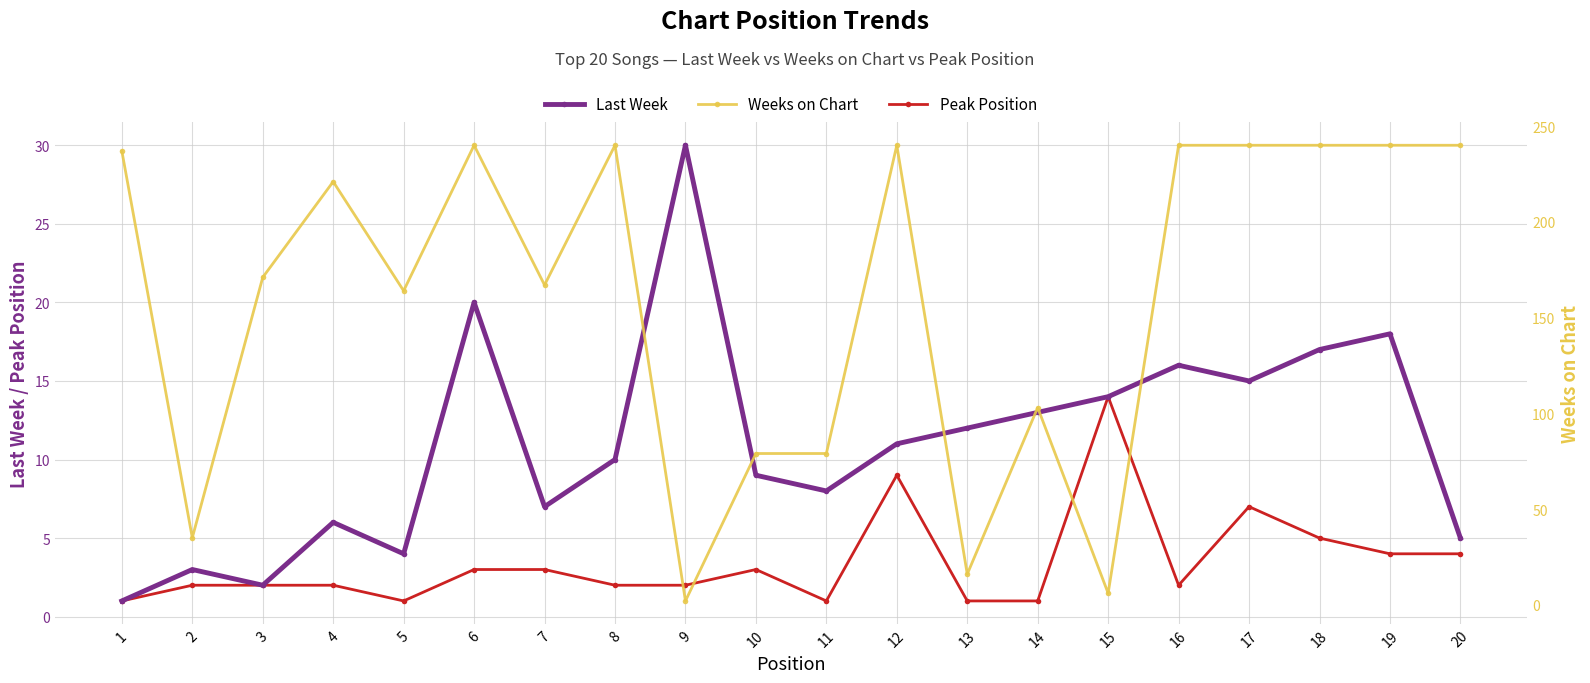

Is it true that Weeks on Chart equals 115 at 16?

False